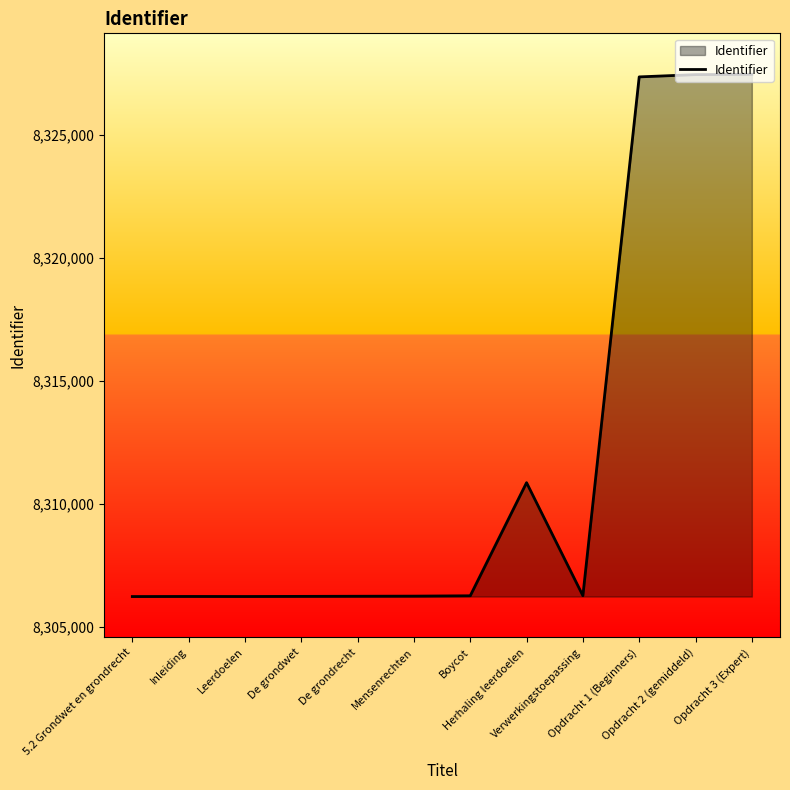

What is the smallest value displayed?

8306218